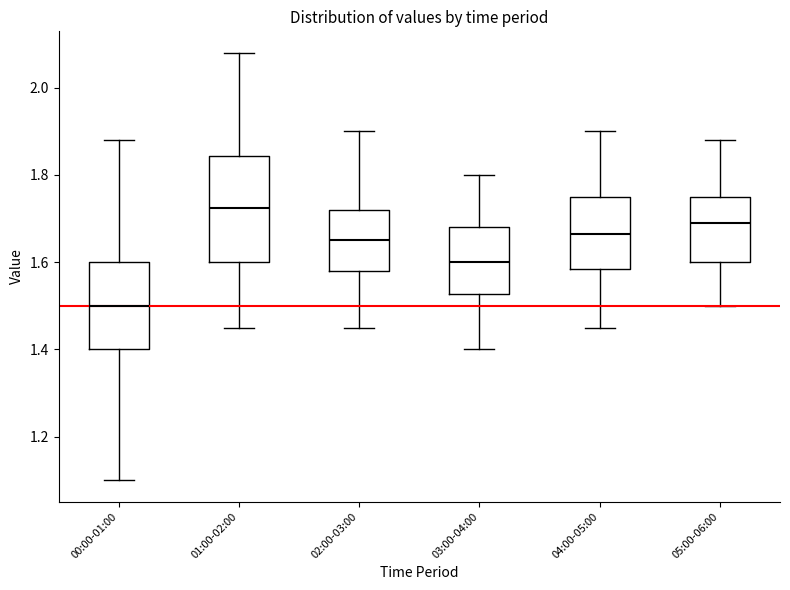

Comparing the boxes themselves (not the whiskers), which one is the tallest?

01:00-02:00